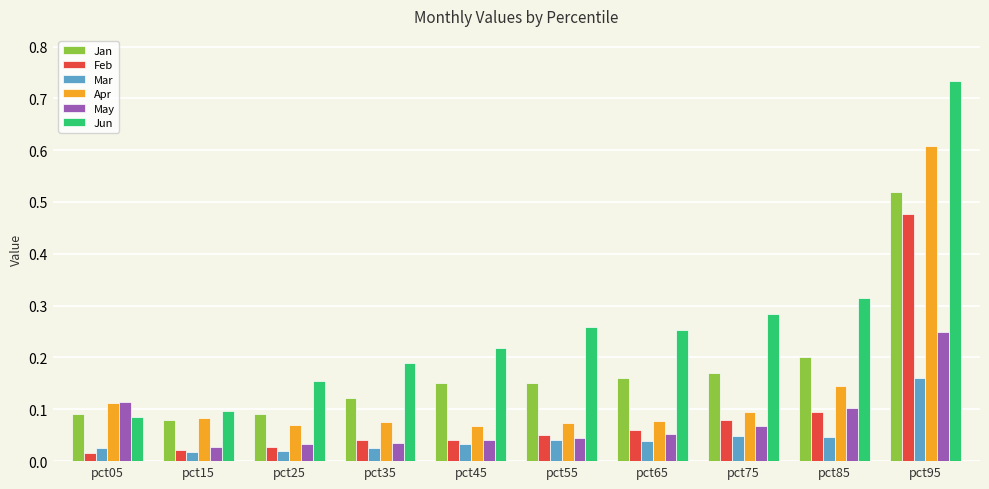

How many Mar values are between 0 and 1?

10